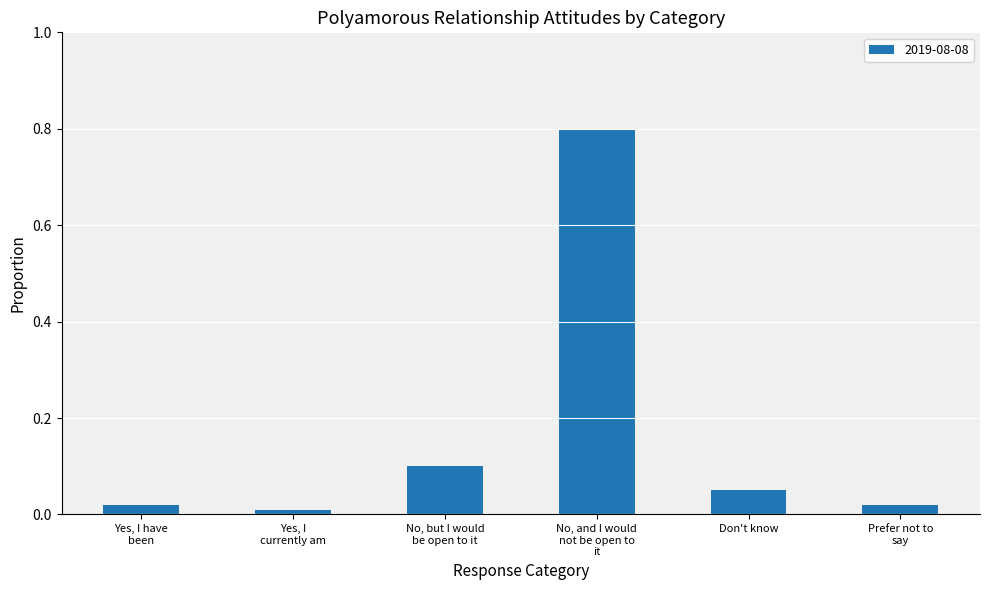

Is it true that the value at Don't know is 0.0?

False